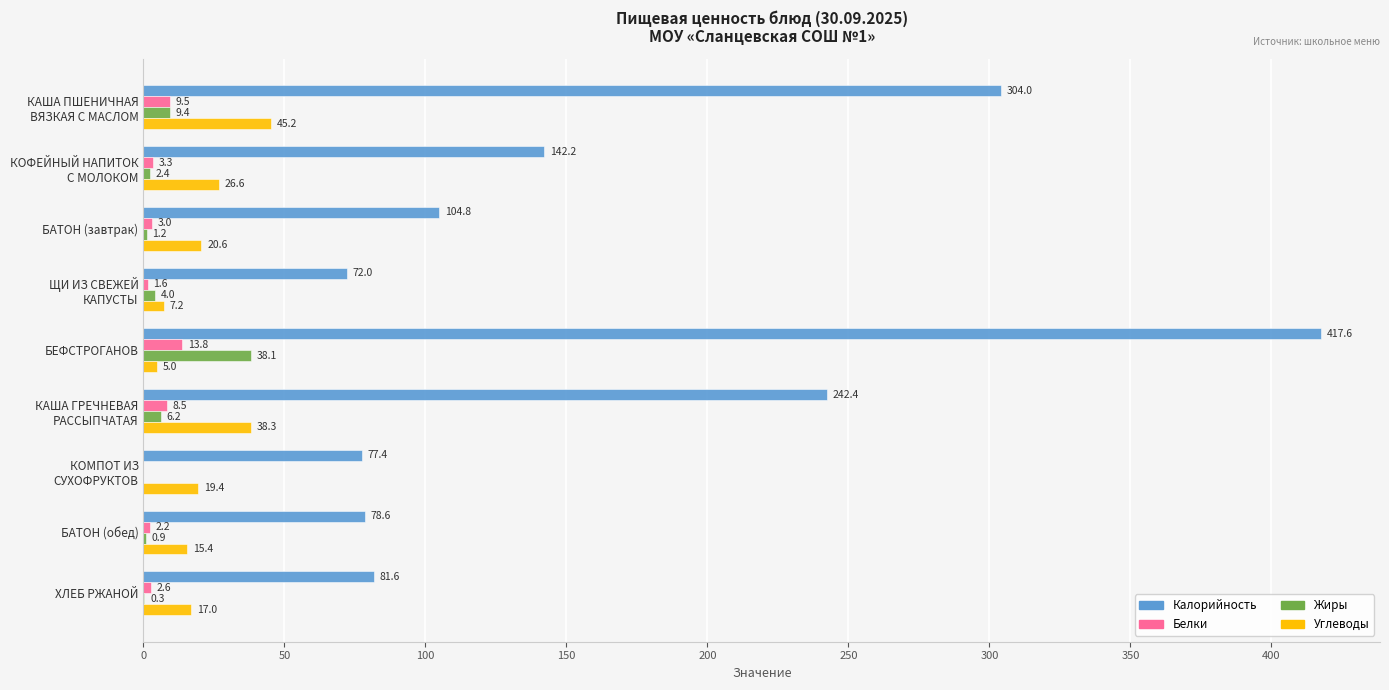

Which series has the largest total across all categories?

Калорийность